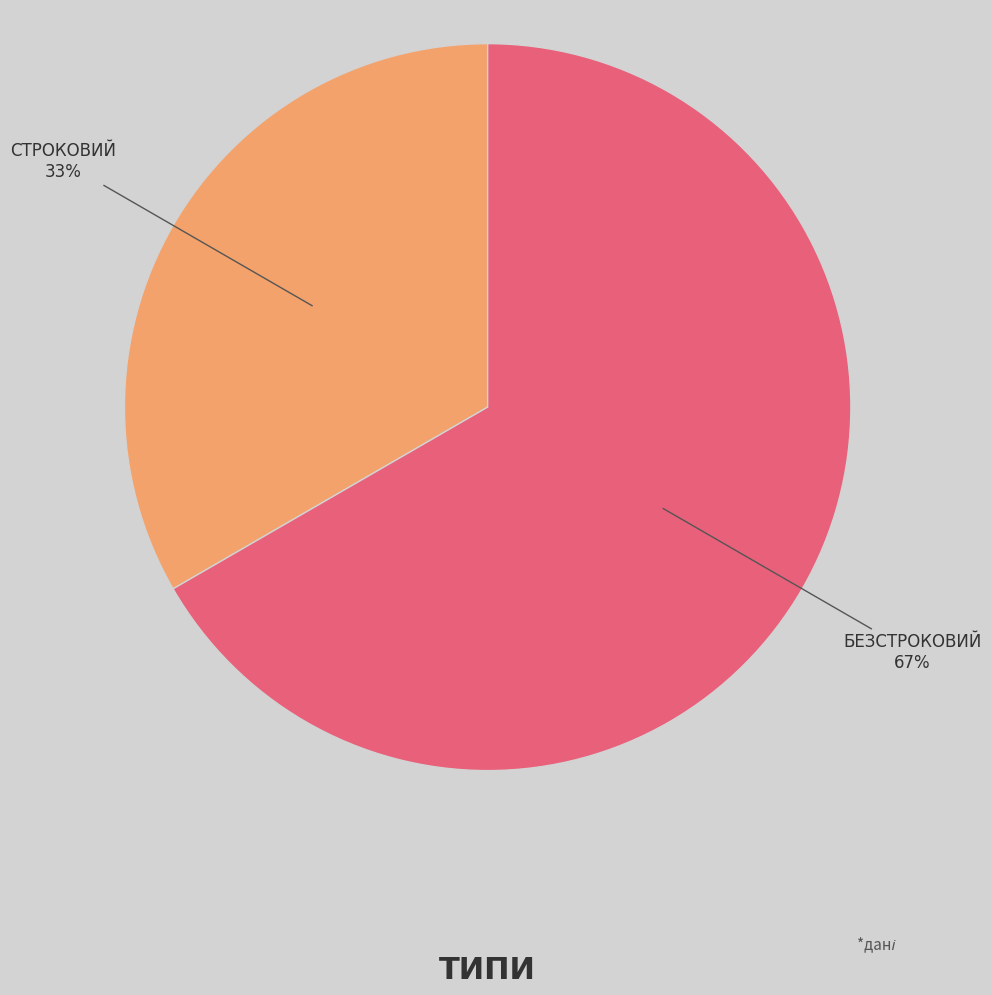

To the nearest percent, what is the average slice percentage?

50%